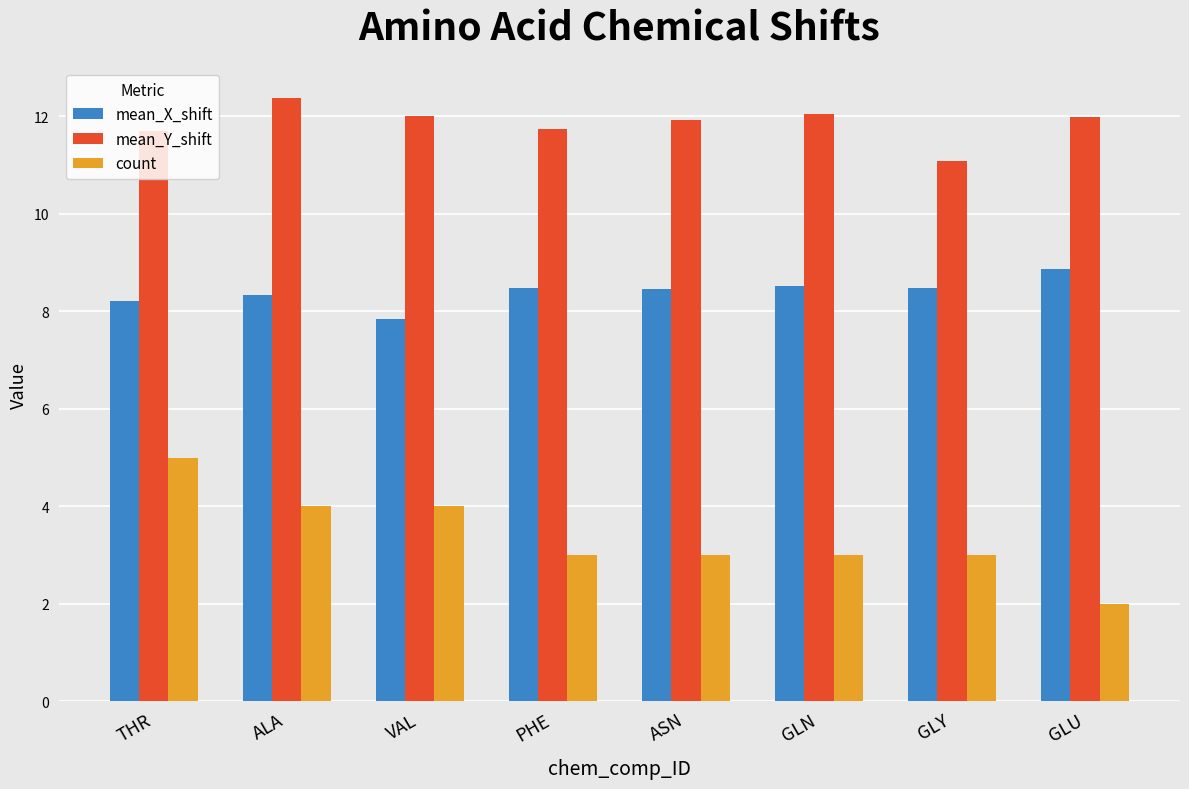

Rank the series by their maximum value, from highest to lowest.

mean_Y_shift, mean_X_shift, count